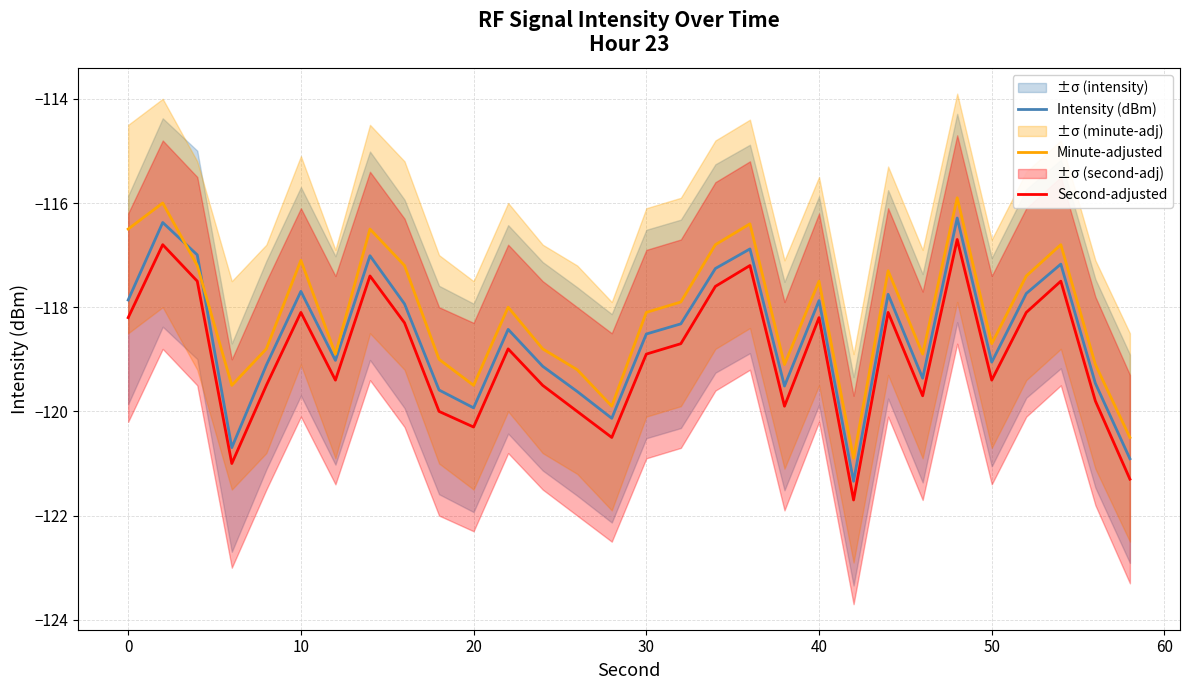

True or false: Second-adjusted and Minute-adjusted cross at least once.

False